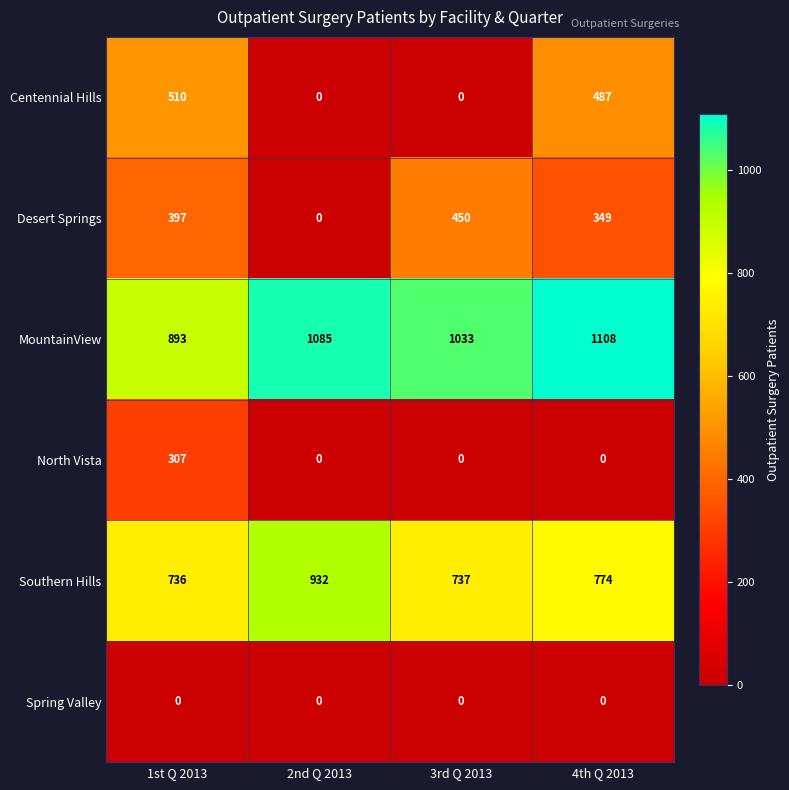

List the series in order of their peak value, lowest first.

Spring Valley, North Vista, Desert Springs, Centennial Hills, Southern Hills, MountainView